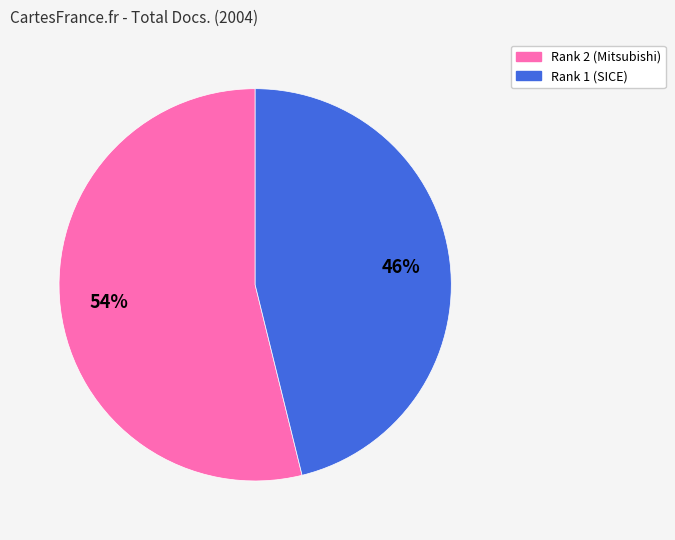

Is there any slice that represents more than half of the pie?

Yes